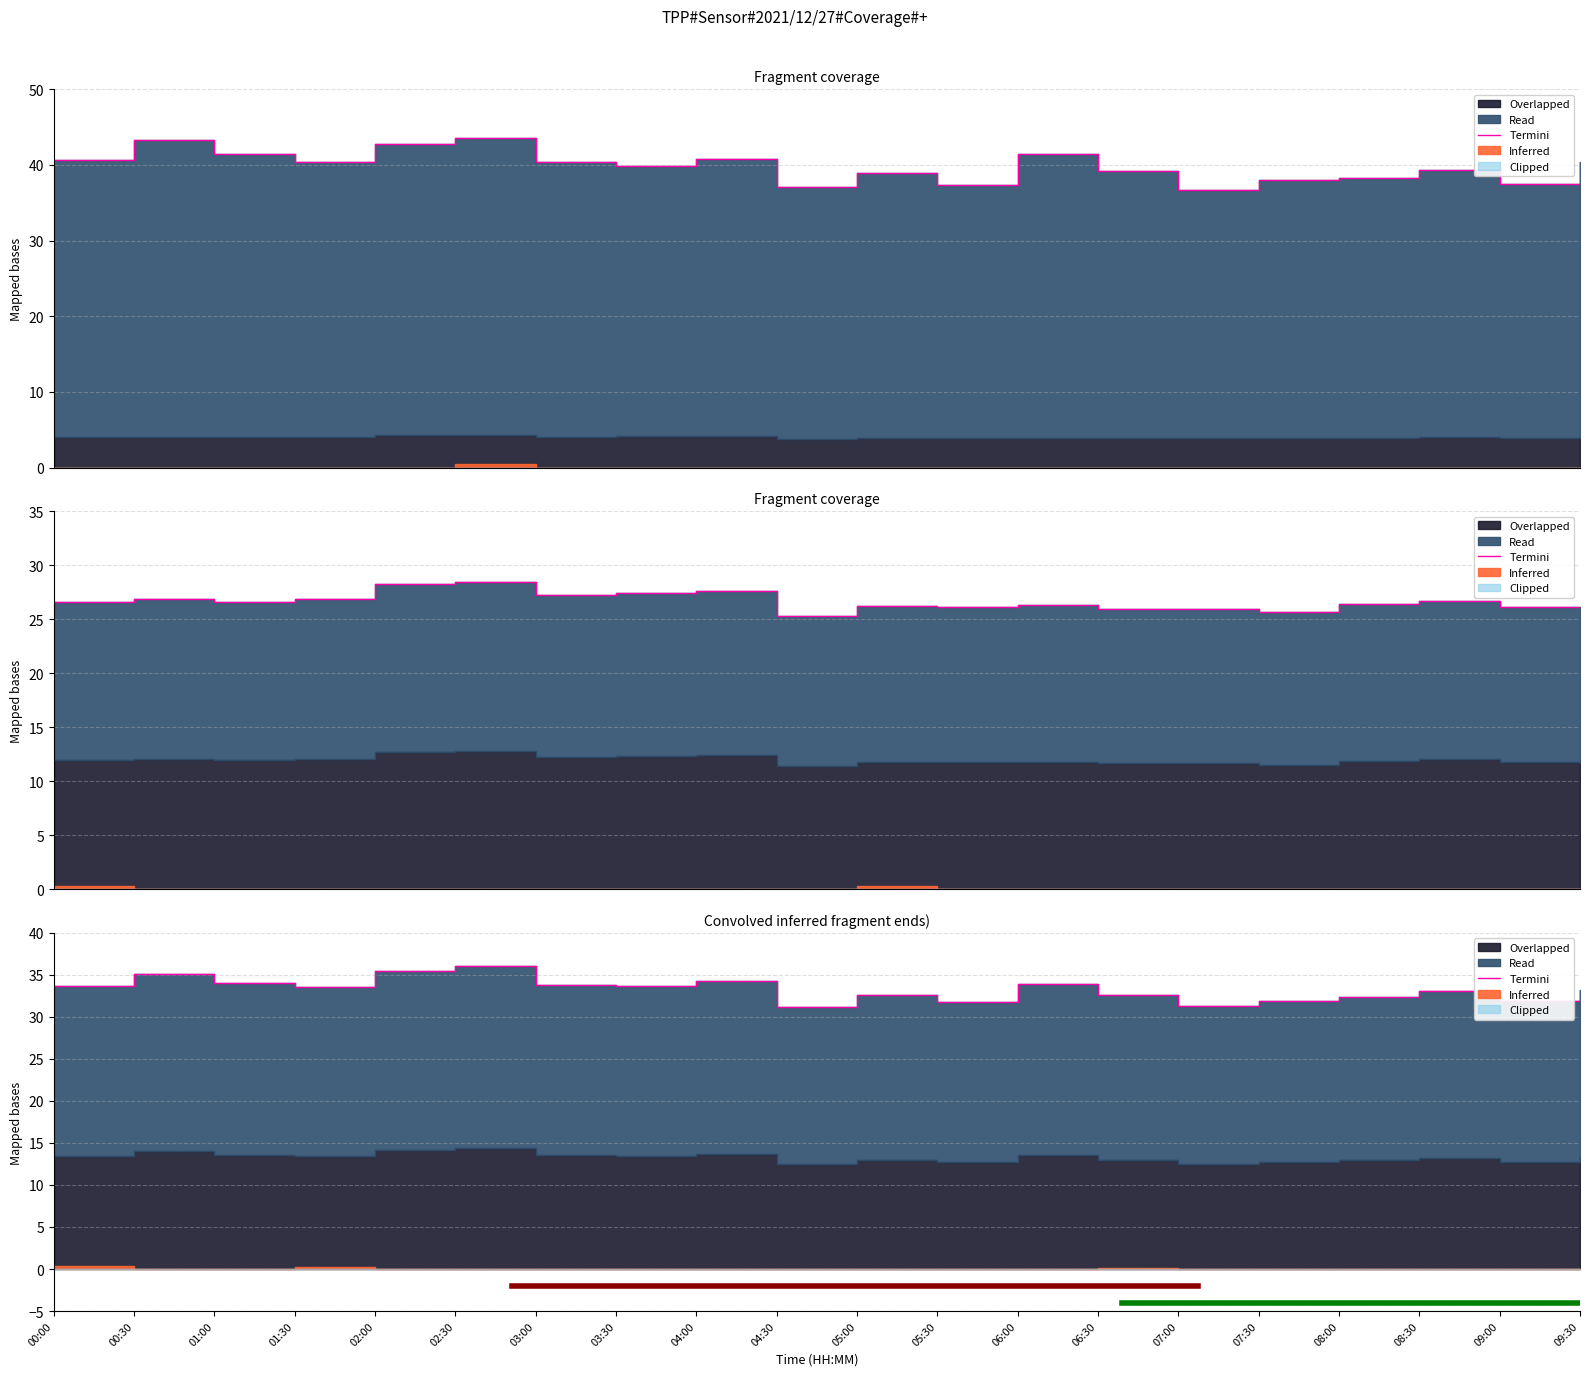

True or false: the data shows 31.2 at 04:30.

True